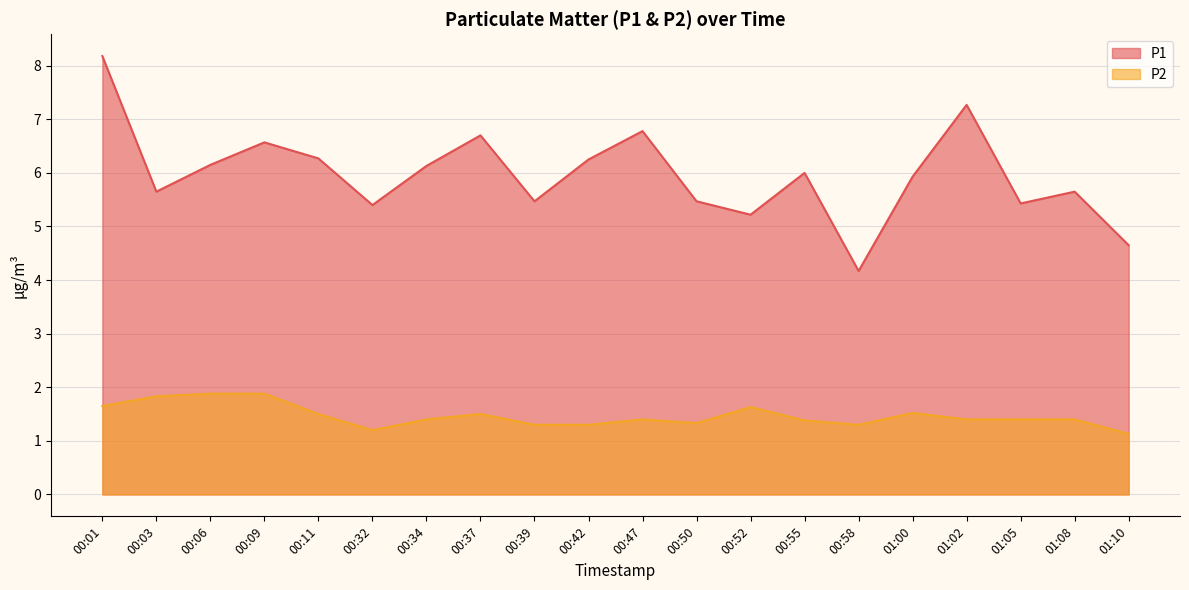

True or false: P2 and P1 intersect in this chart.

False